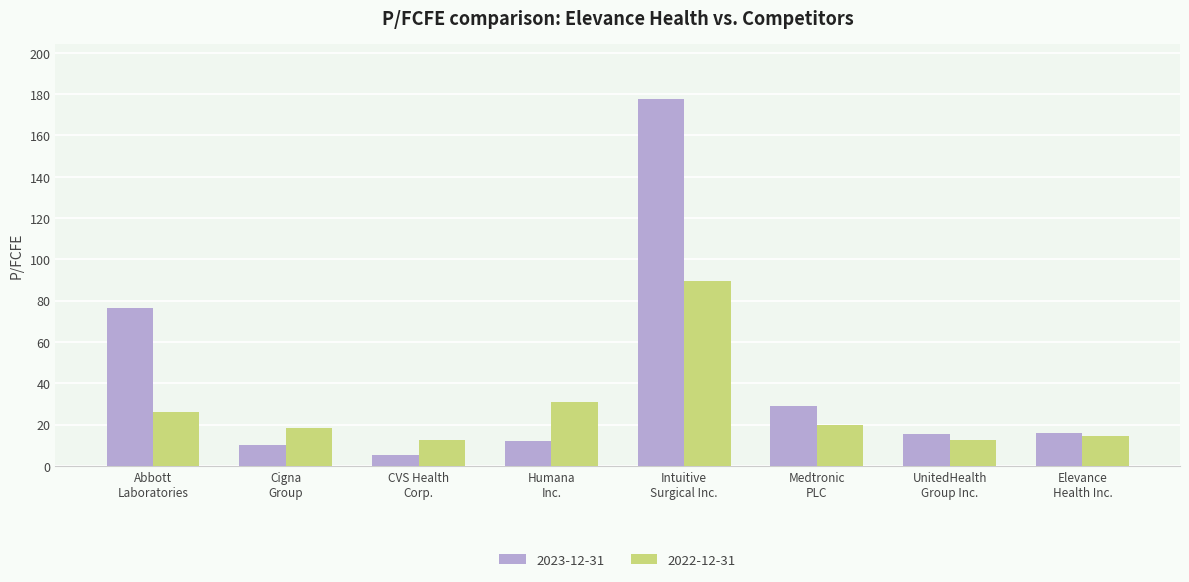

What is the sum of the 2023-12-31 values at Intuitive
Surgical Inc. and Elevance
Health Inc.?

193.8